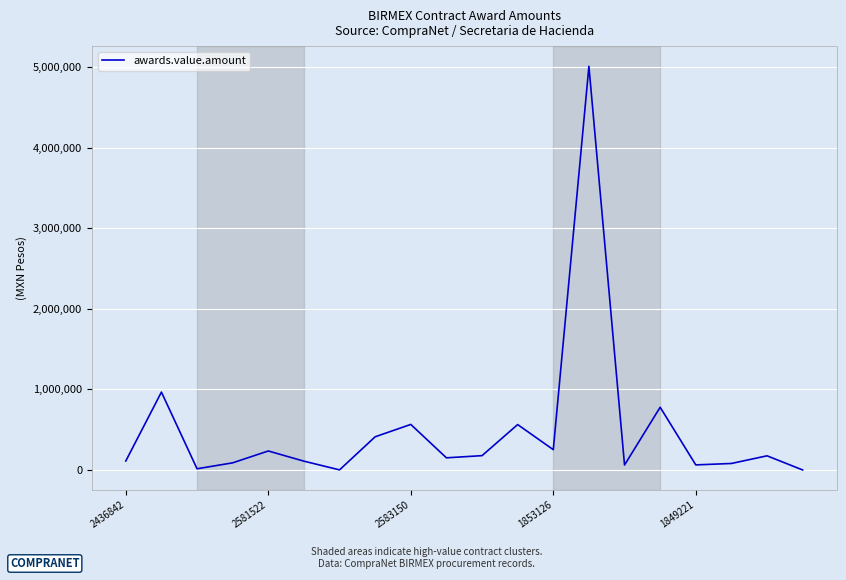

What is the greatest value displayed?

5009400.0